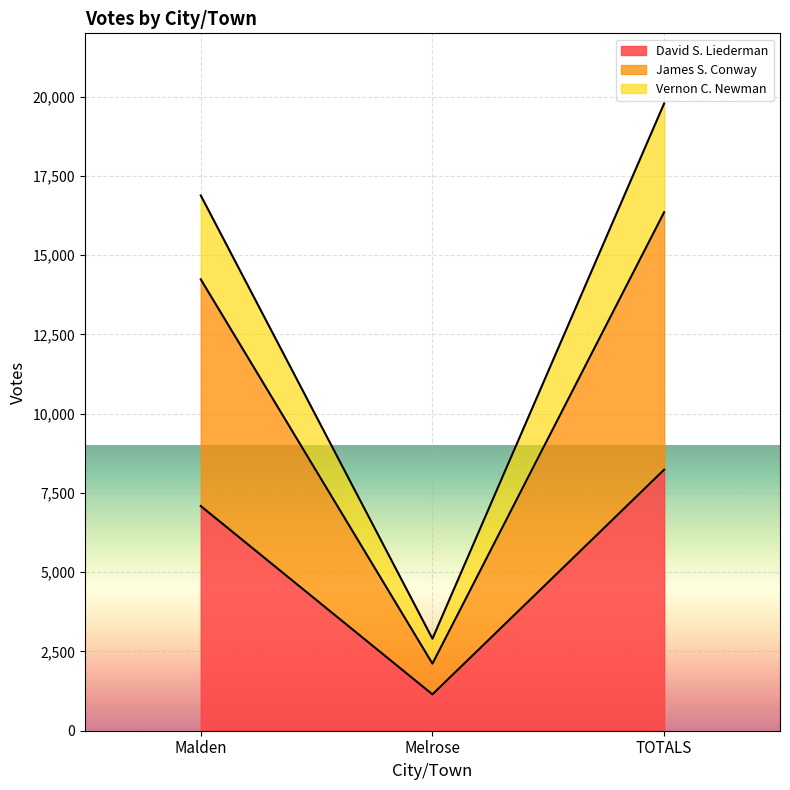

List the labels in order of Vernon C. Newman value, largest first.

TOTALS, Malden, Melrose